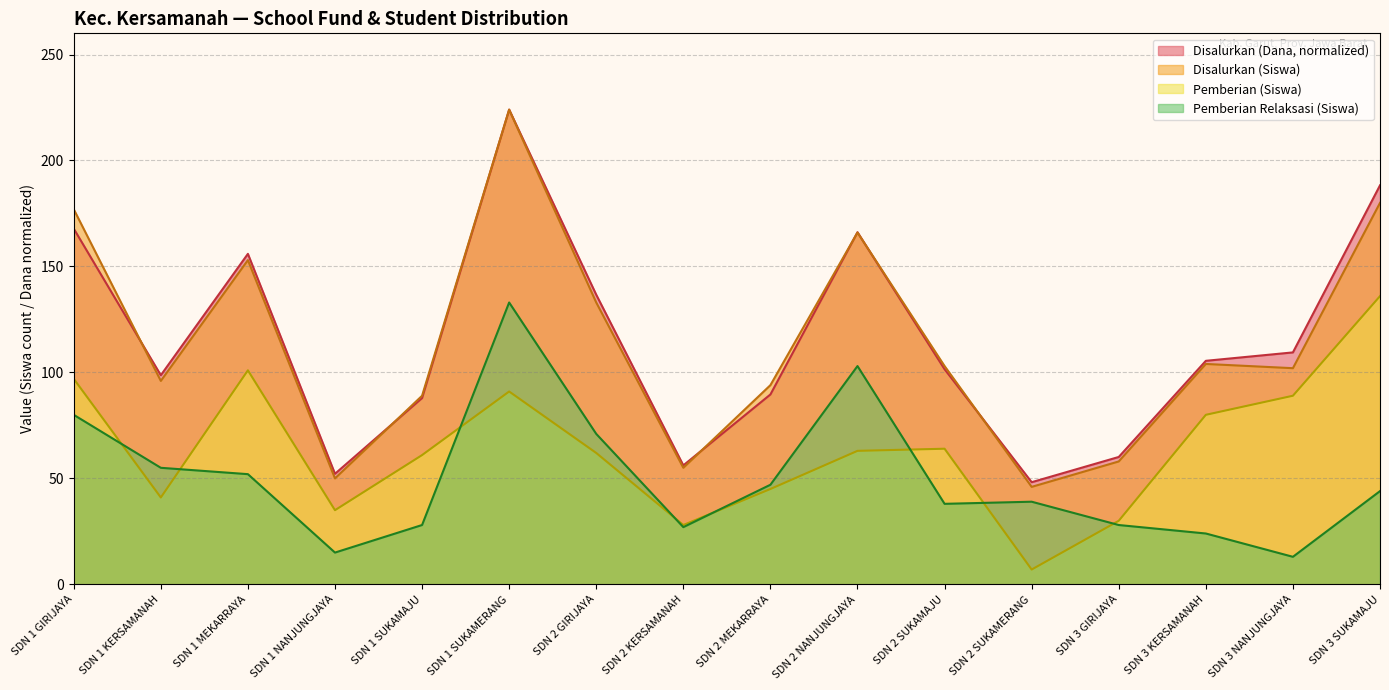

What is the value of the Disalurkan (Dana) point at the 10th from the left?

166.2